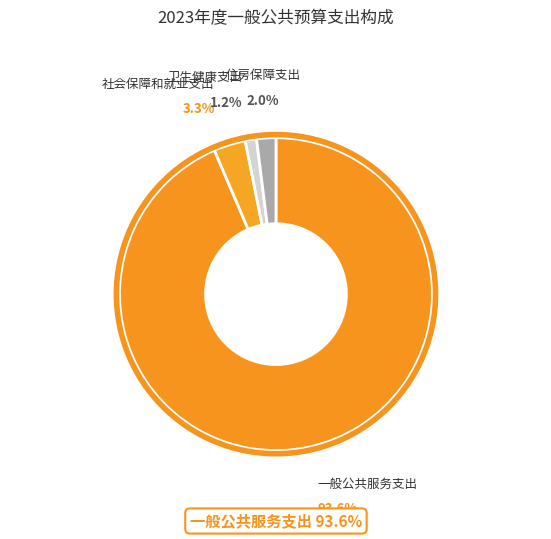

How many slices are in this pie chart?

4